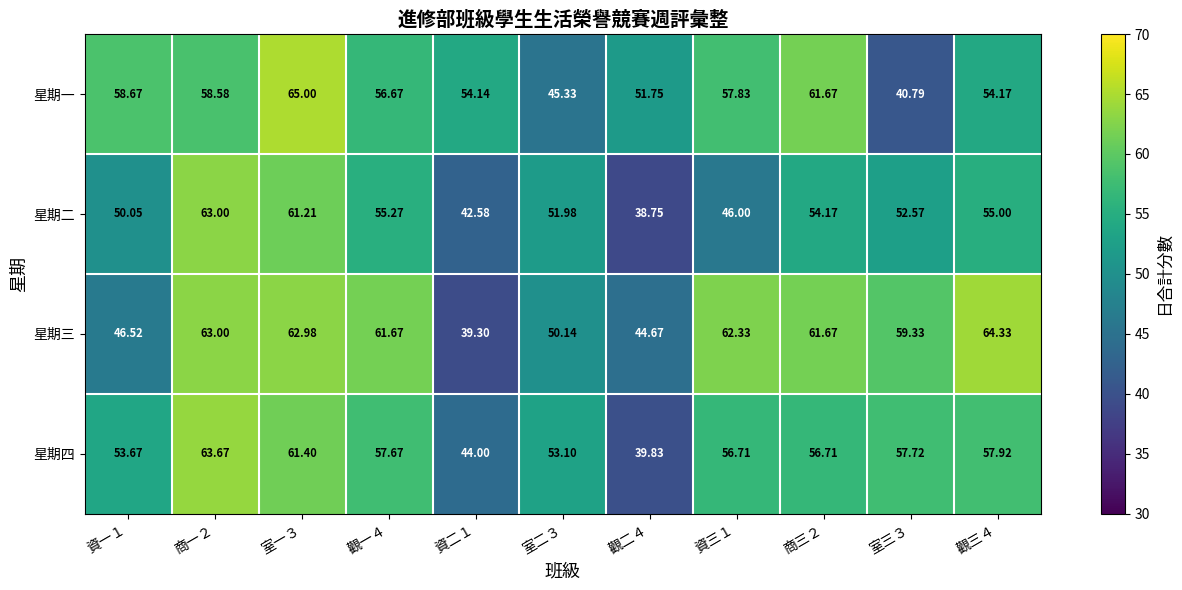

At 資一１, list the series in order from largest to smallest.

星期一, 星期四, 星期二, 星期三